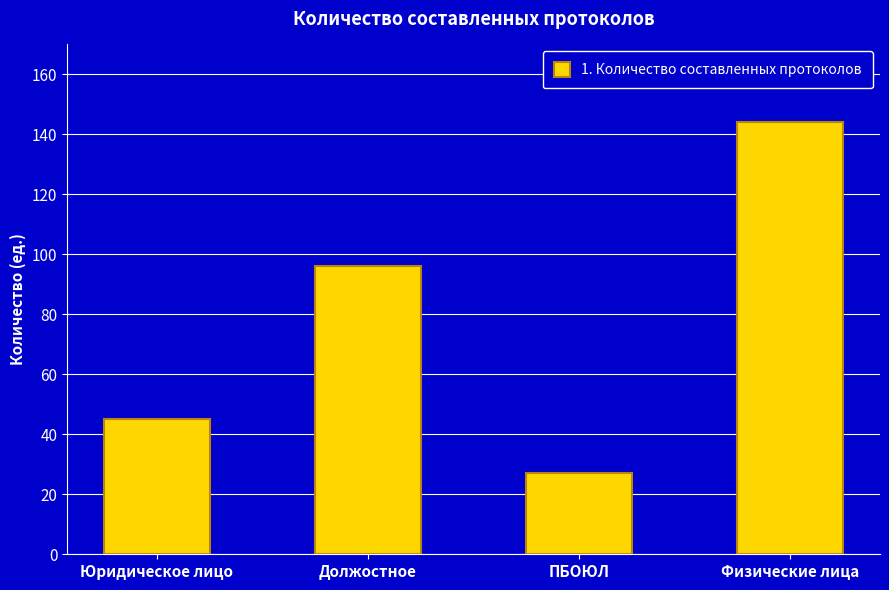

Rank the categories by value from highest to lowest.

Физические лица, Должостное, Юридическое лицо, ПБОЮЛ